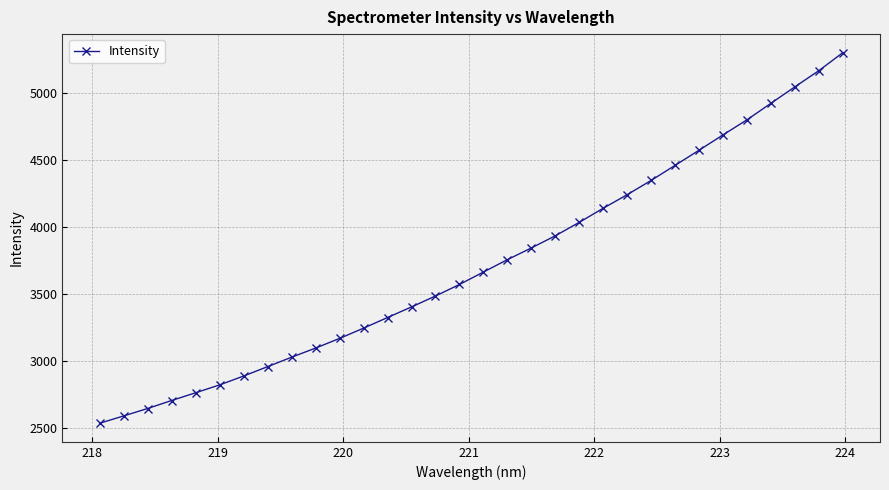

How many lines are shown in the chart?

1